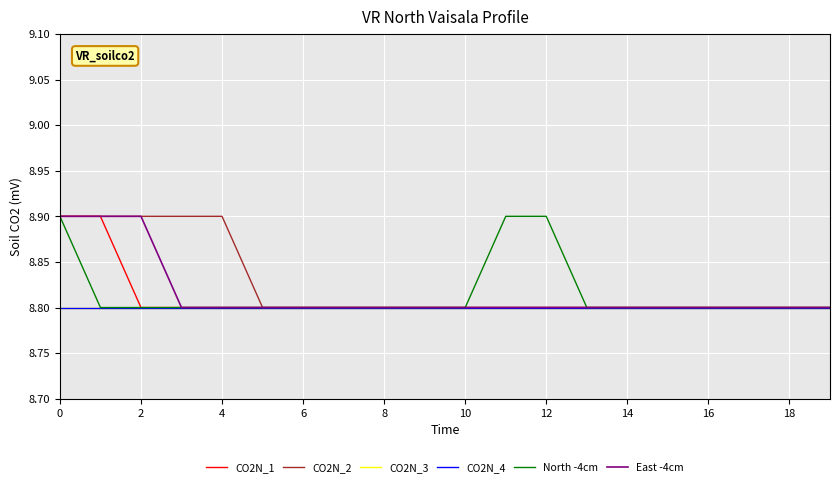

Is this an area chart (filled region under the line)?

No